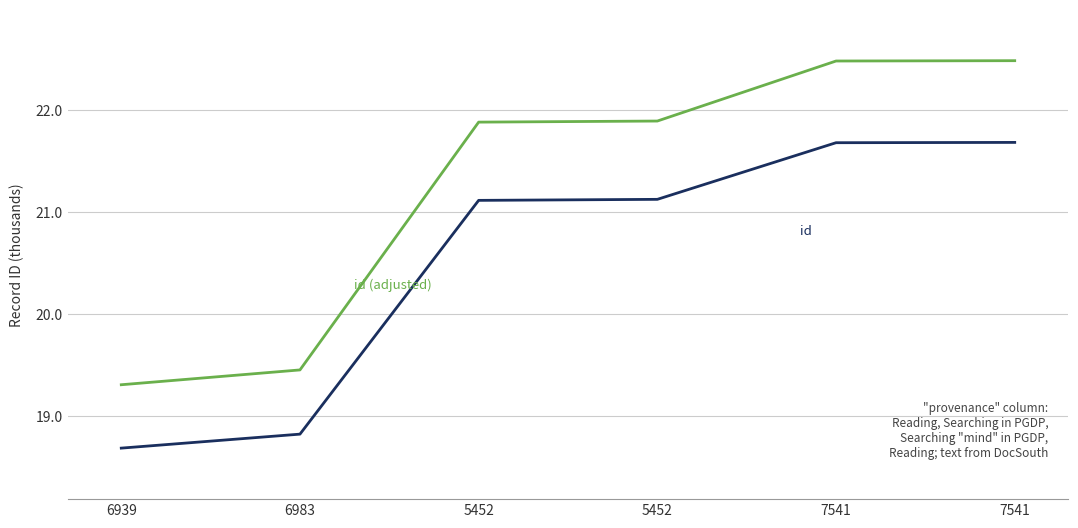

How many lines are shown in the chart?

2